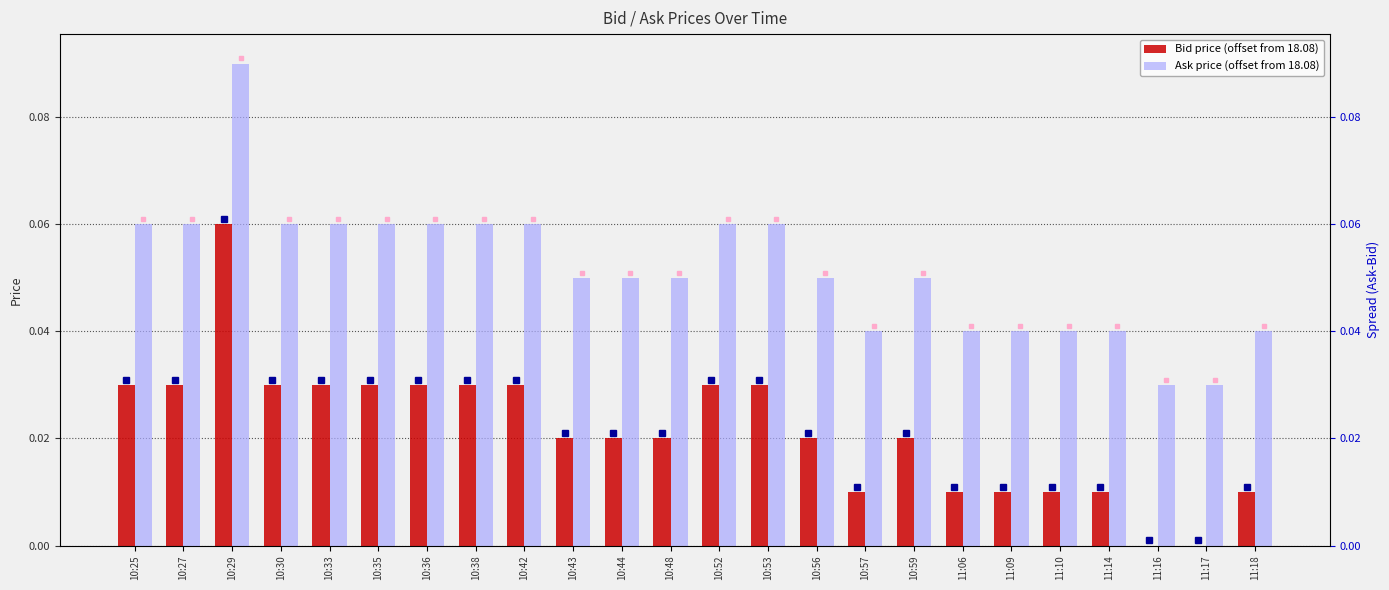

Count the number of categories in the chart.

24